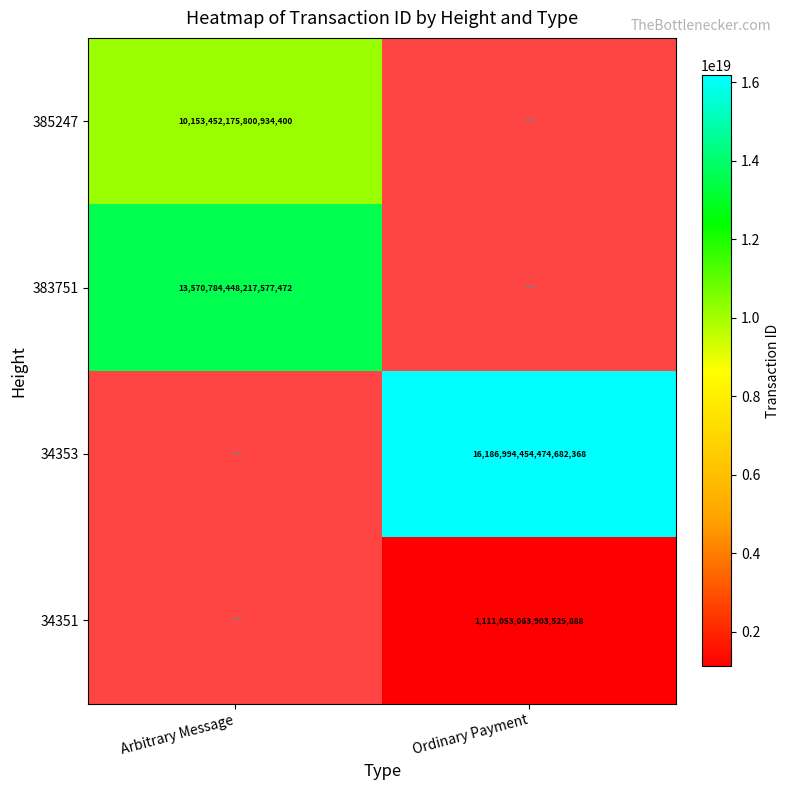

Is the value of 34351 at Ordinary Payment greater than the value of 383751 at Arbitrary Message?

No